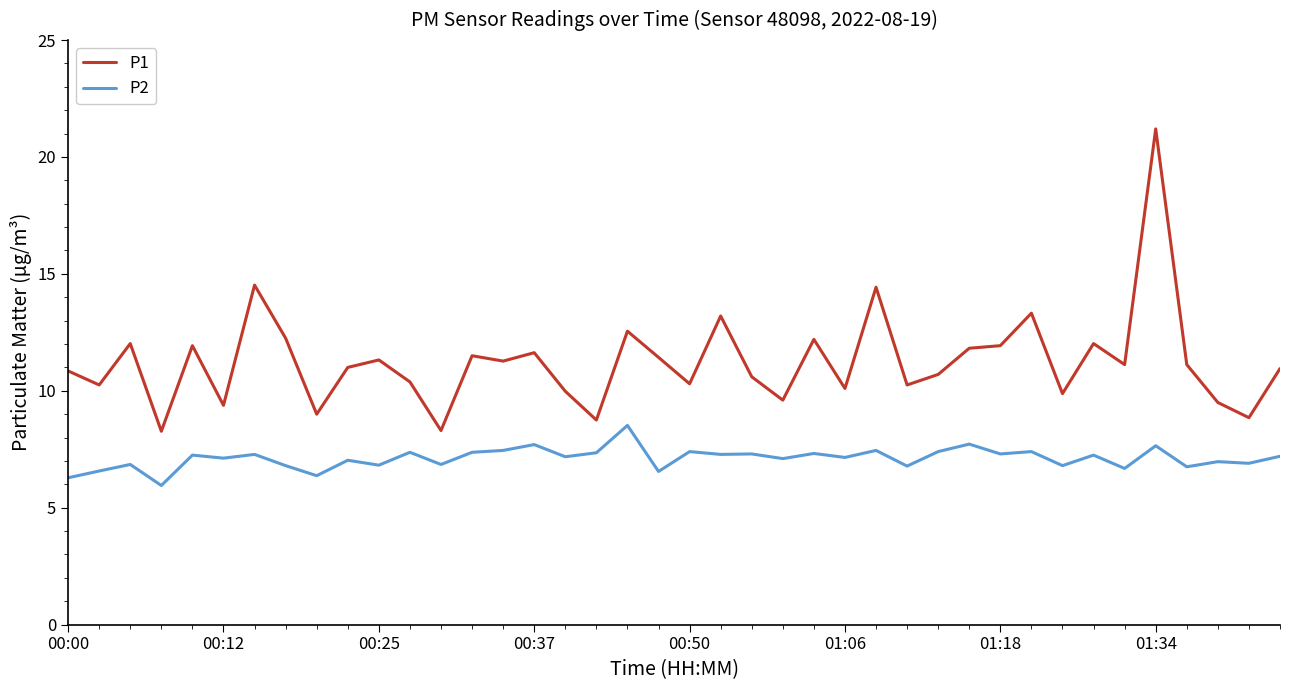

Which series has the largest range (max minus min)?

P1